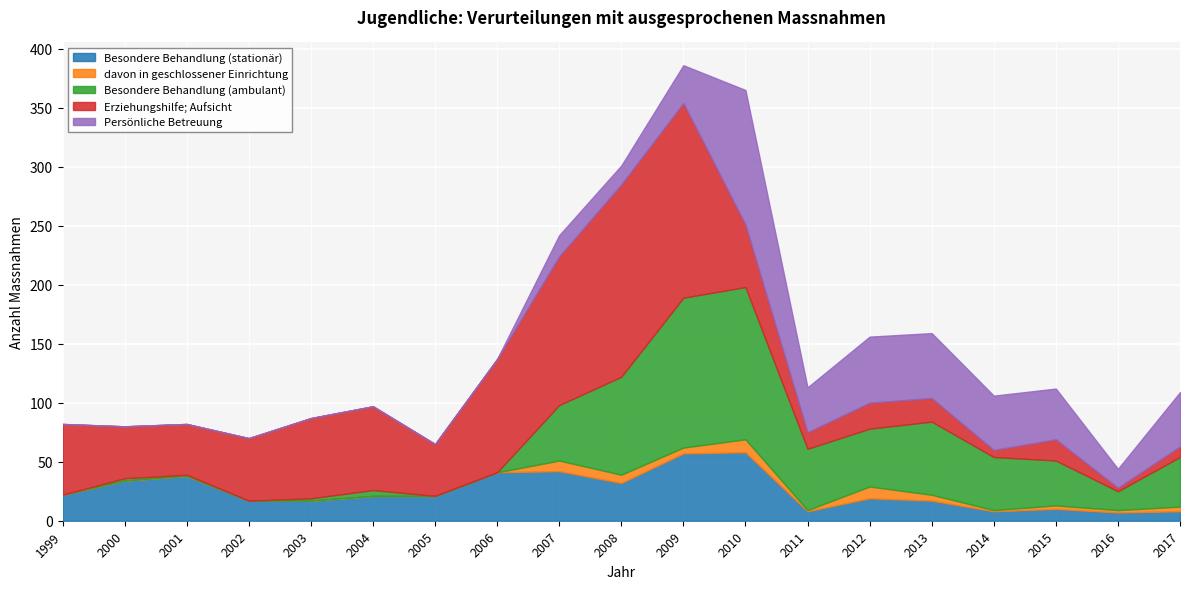

The value of davon in geschlossener Einrichtung at 2007 is 9. True or false?

True